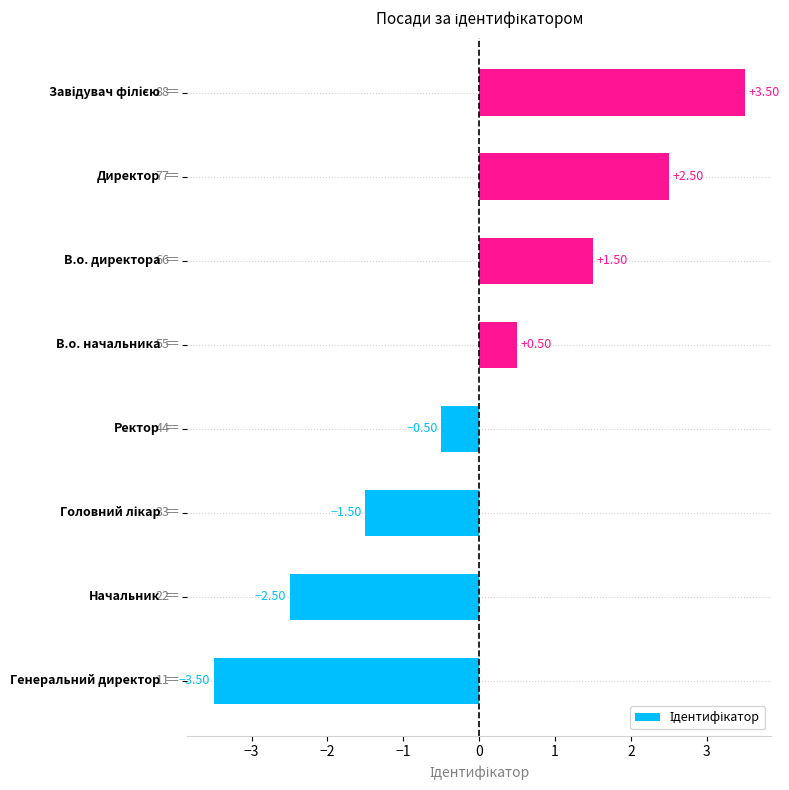

How many data points does each series have?

8